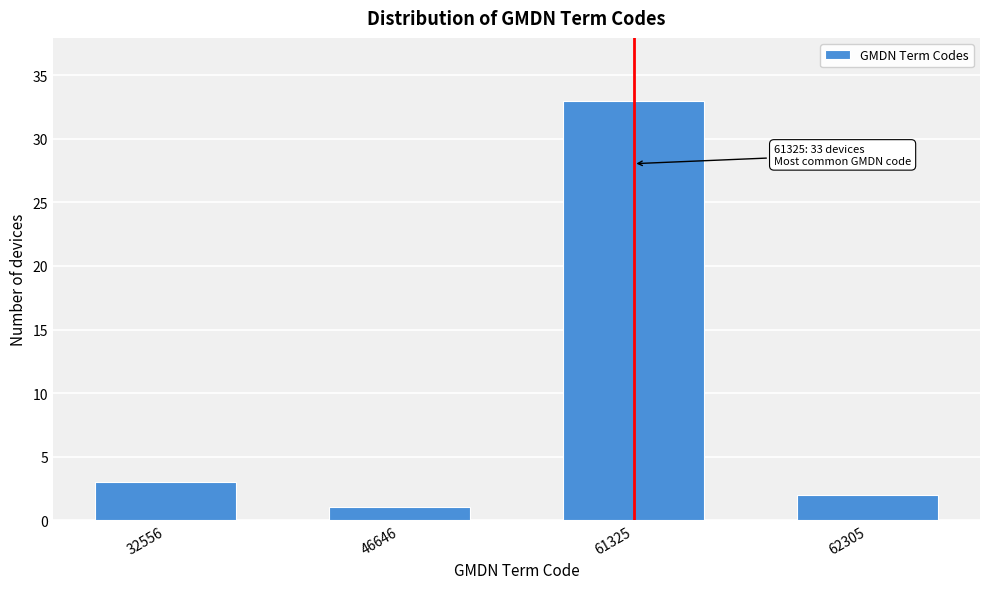

Reading left to right, what are all the values shown in this chart?

3	1	33	2